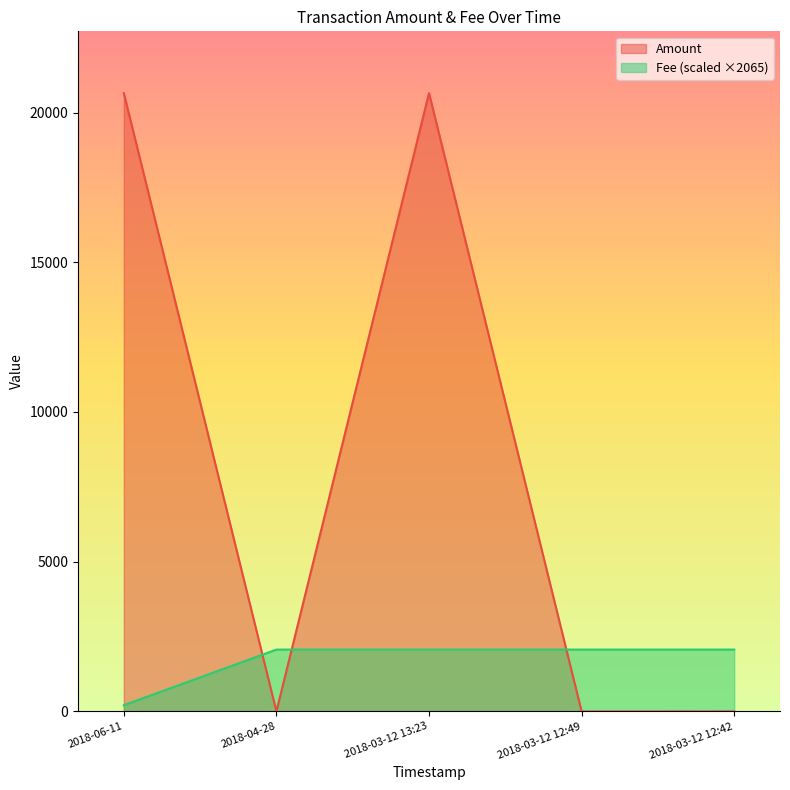

The value of Fee at 2018-04-28 is 2064.7. True or false?

True